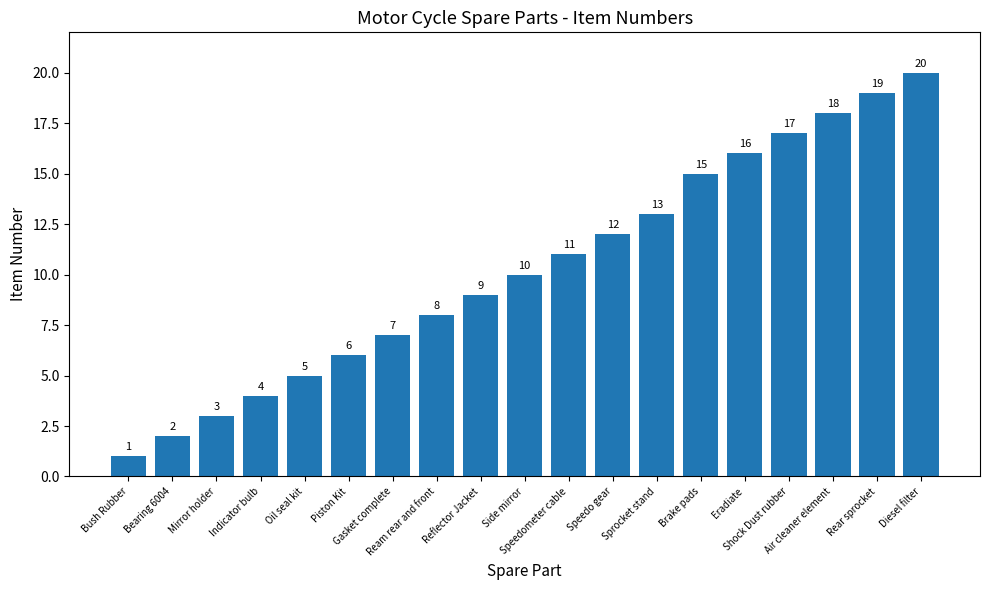

What is the maximum value shown in the chart?

20